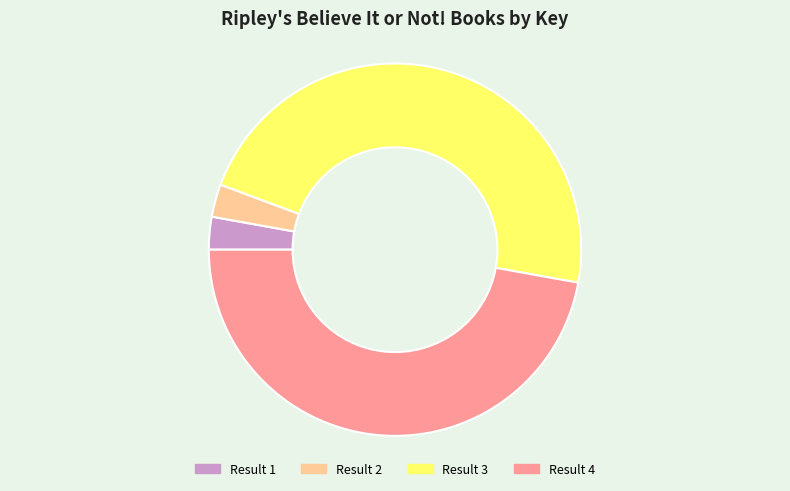

Between Result 3 and Result 2, which is larger?

Result 3